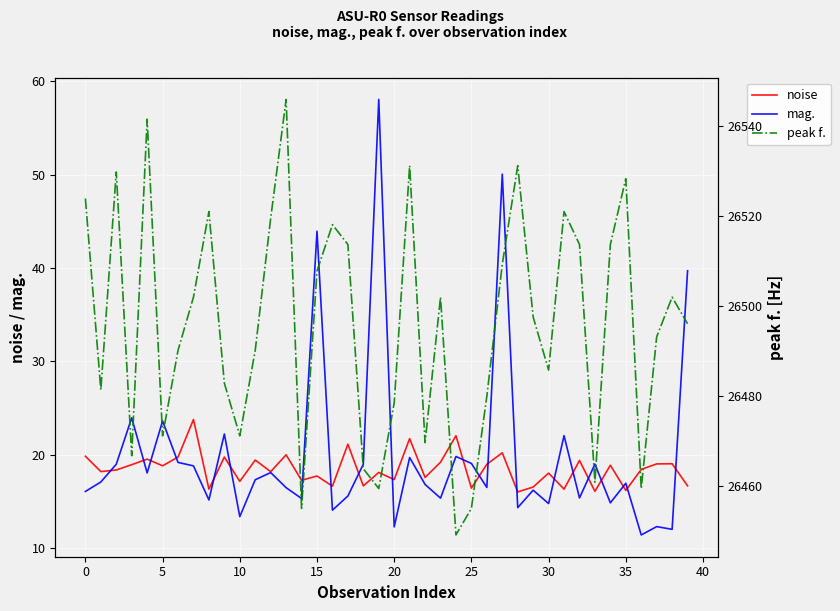

Where is mag. nearest to the value 34?

39